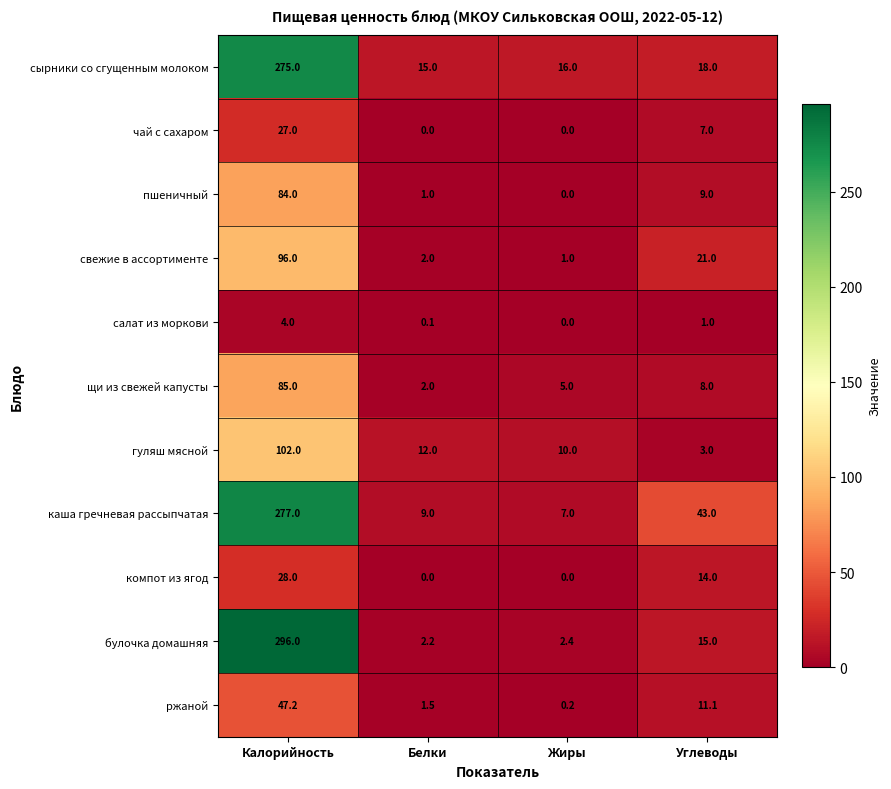

The щи из свежей капусты series shows 145.1 at Калорийность. True or false?

False